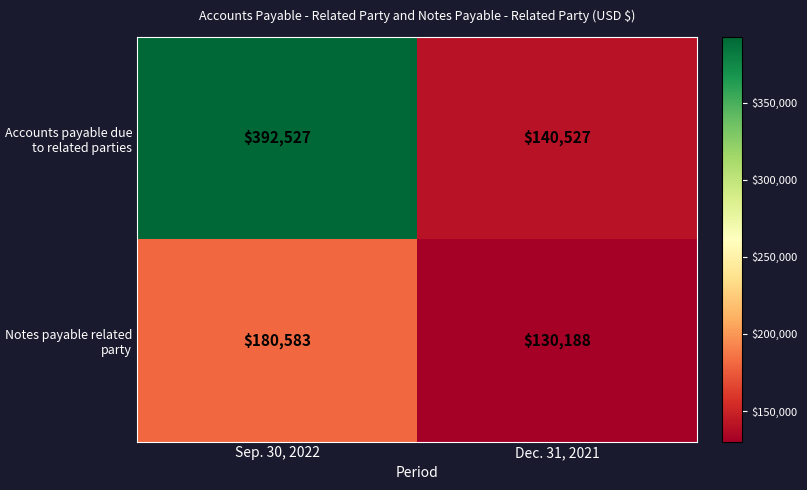

Where is Notes payable related party nearest to the value 155385?

Dec. 31, 2021